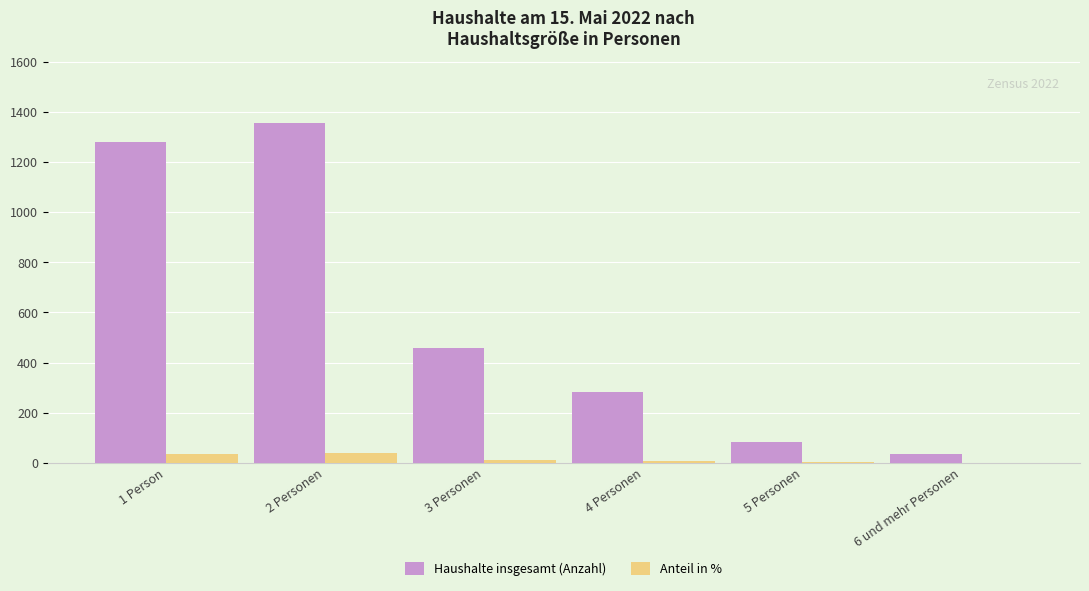

Is the value of Anteil in % at 3 Personen greater than the value of Haushalte insgesamt (Anzahl) at 1 Person?

No